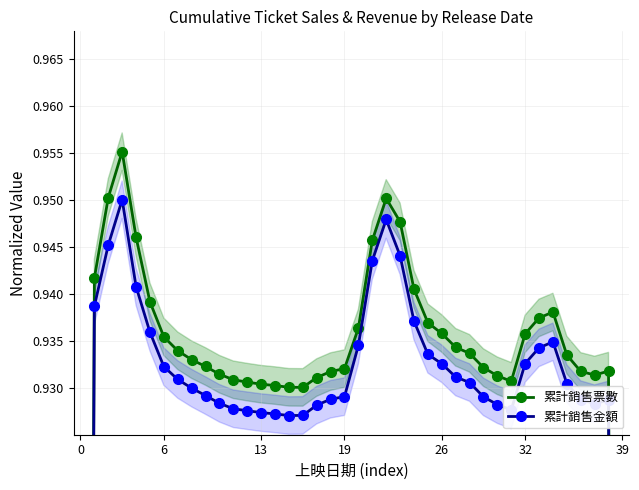

What is the difference between the second highest and minimum values in the 累計銷售金額 series?

0.3